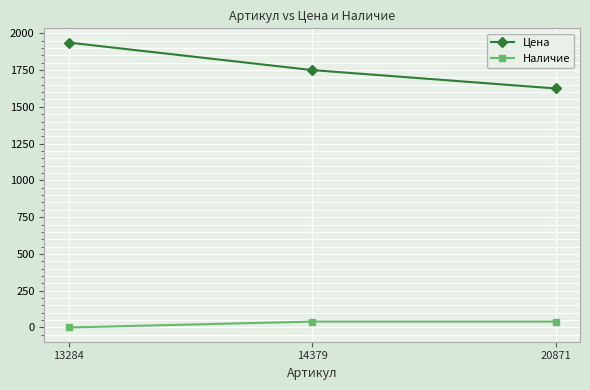

Does the chart display data point markers on the line(s)?

Yes